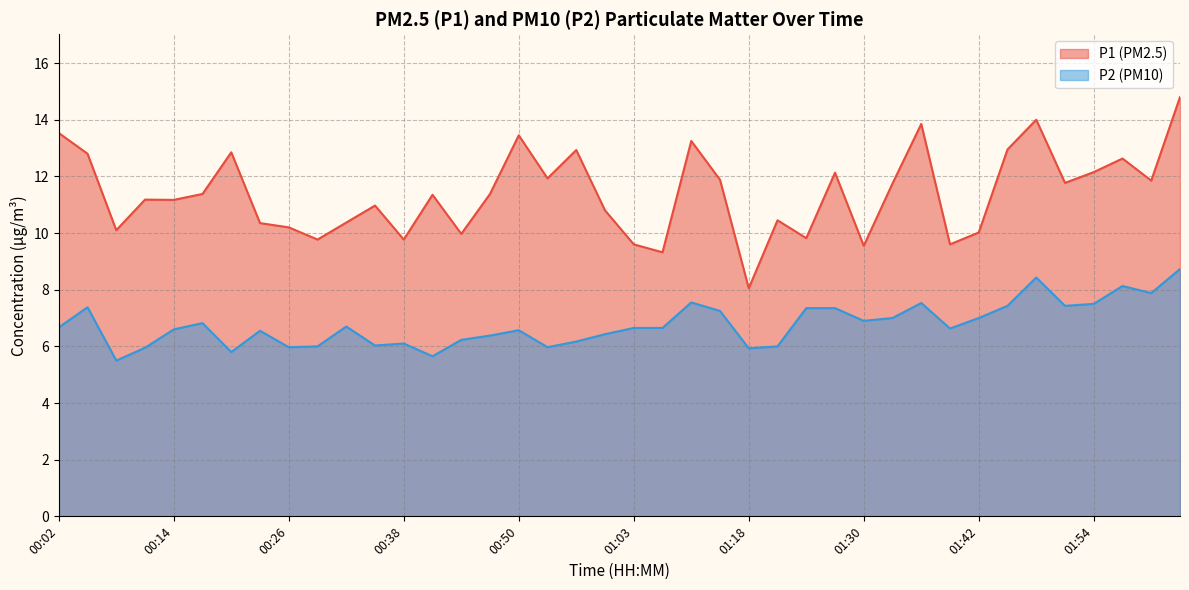

What is the difference between the maximum and second lowest values in the P2 series?

3.1